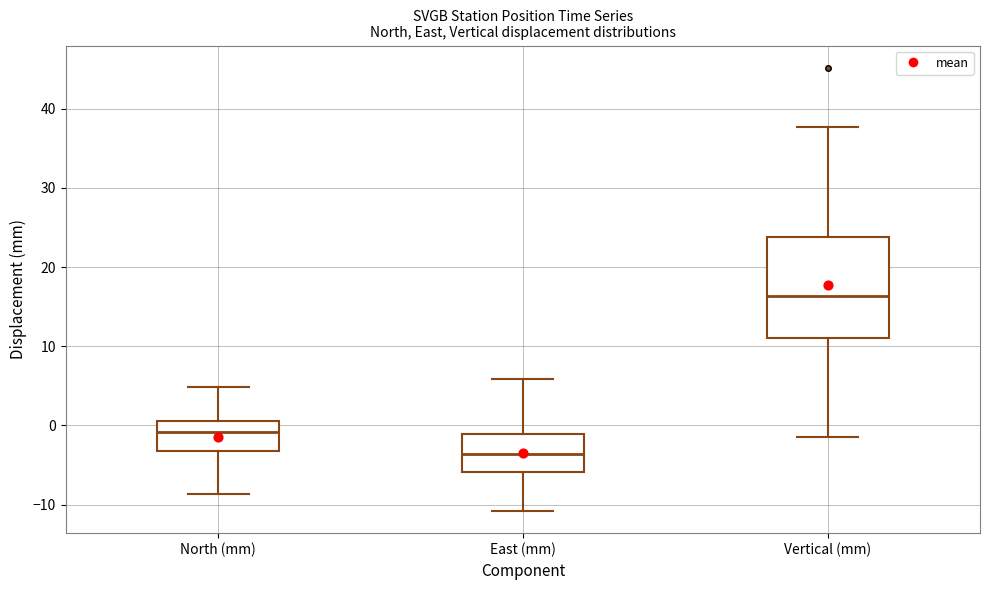

Which box's median line is the lowest?

East (mm)